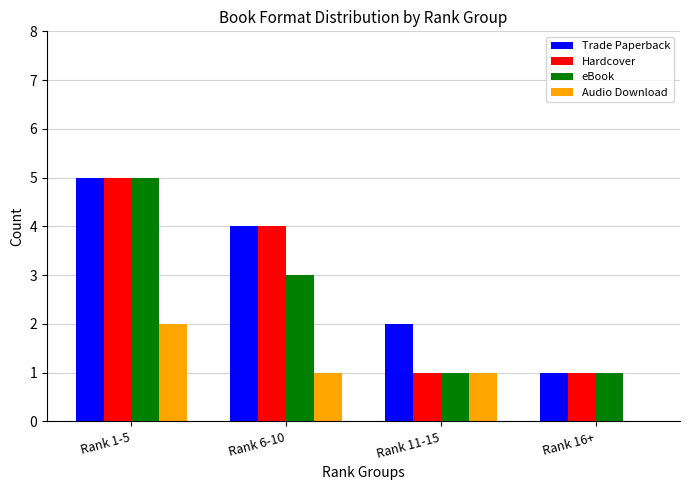

What is the sum of the Trade Paperback values at Rank 11-15 and Rank 6-10?

6